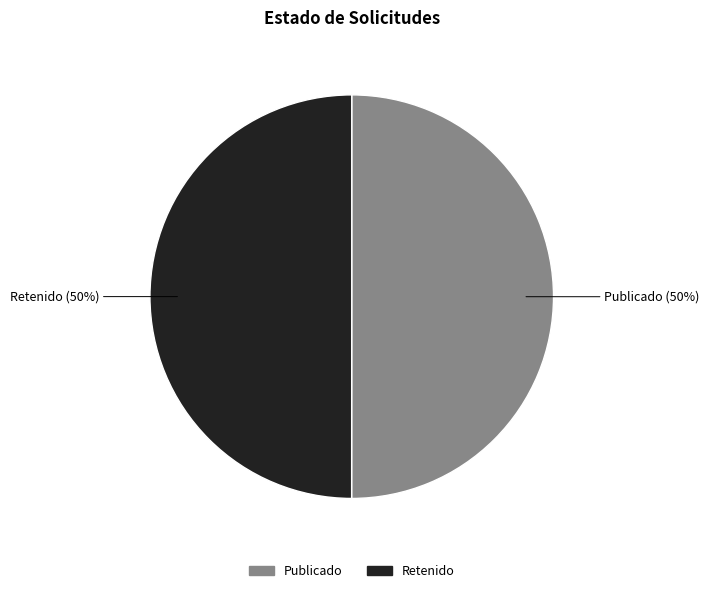

To the nearest percent, what is the average slice percentage?

50%